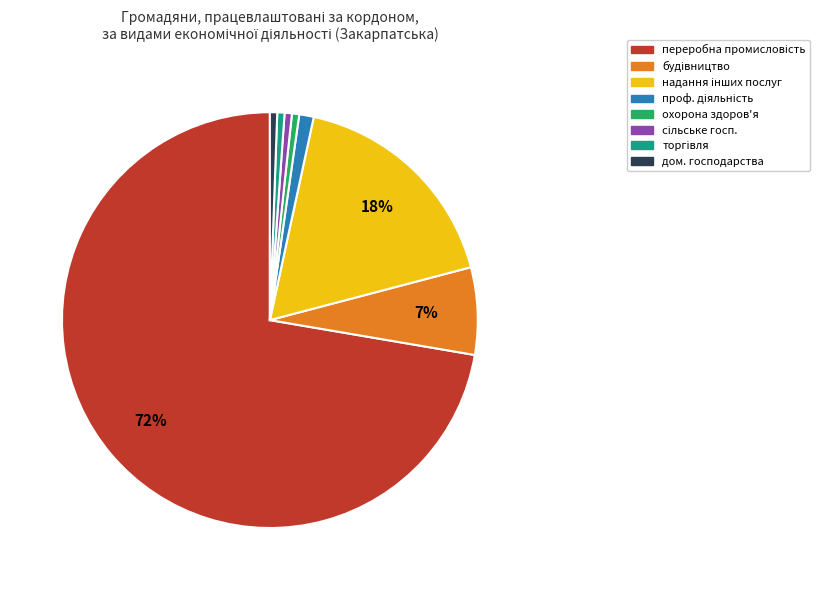

To the nearest percent, what is the average slice percentage?

12%